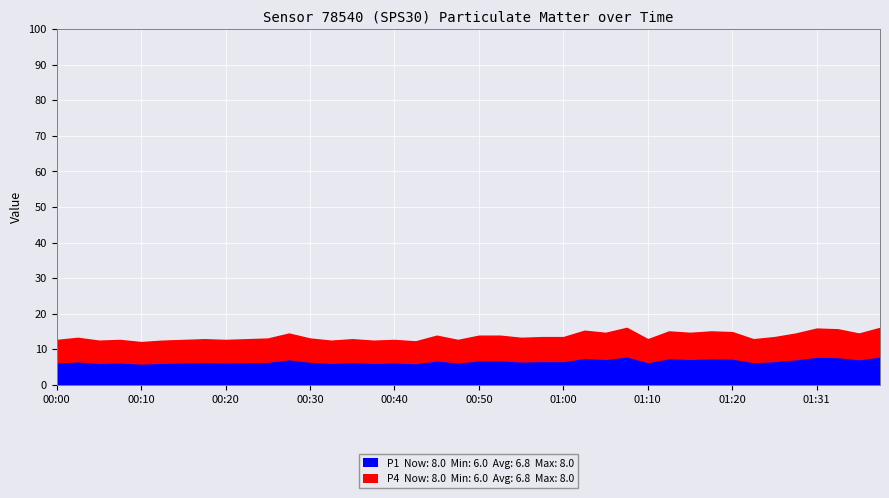

Where is the first local minimum for P1?

00:05